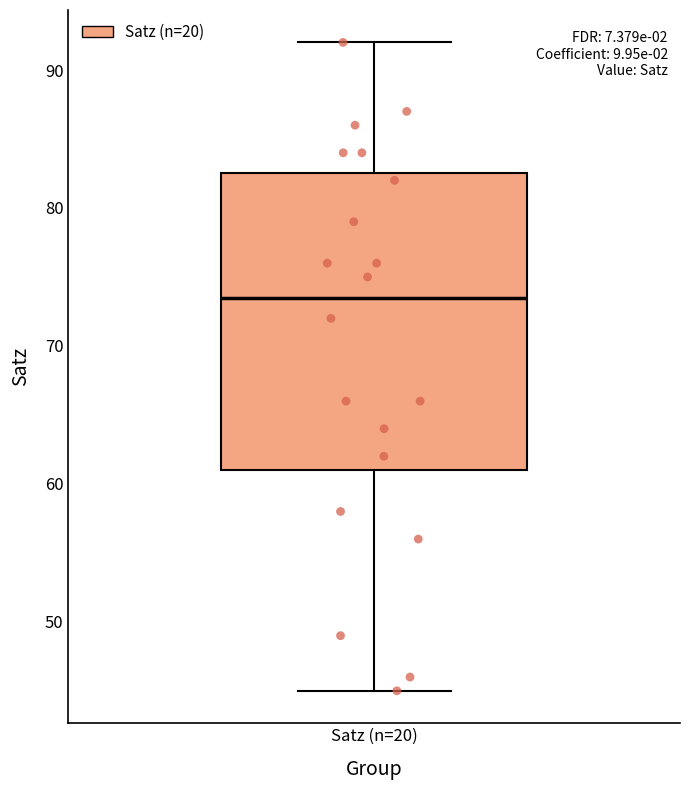

Read this box plot against the y-axis: the position of the median line, the range covered by the box, and the ends of both whiskers. The values are not printed on the chart, so give them approximately, as read against the axis.

median 74, box 61 to 83, whiskers 45 to 92